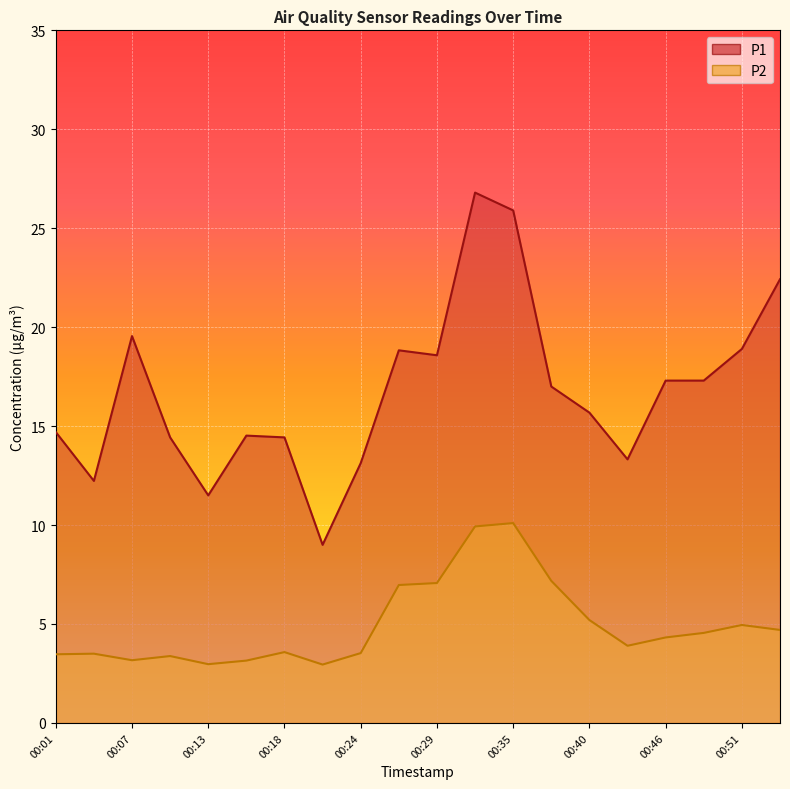

Is it true that P2 equals 7.1 at 00:29?

True